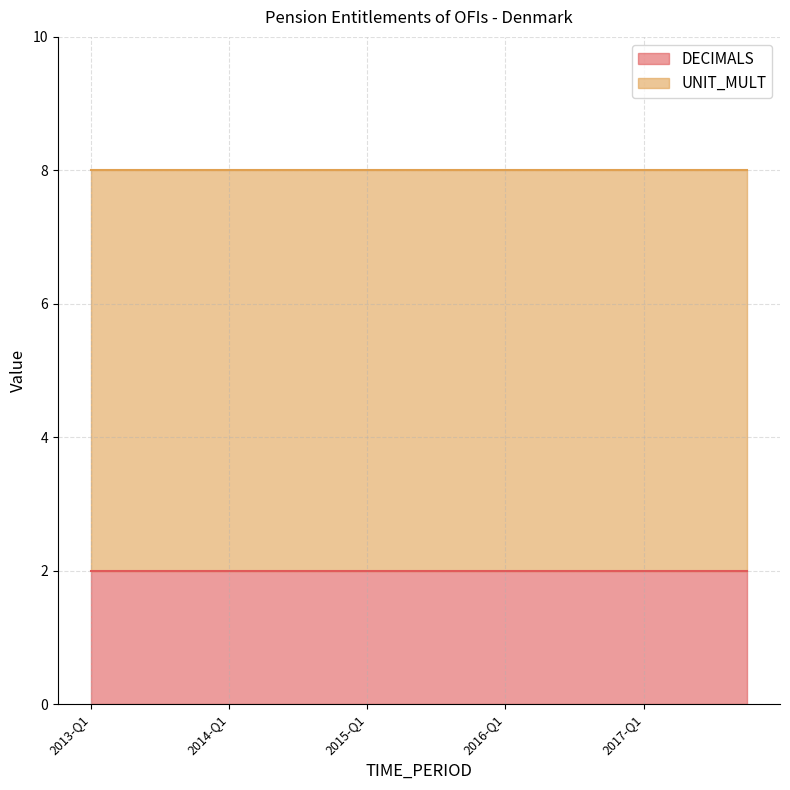

What are all the series names shown in the legend?

DECIMALS, UNIT_MULT